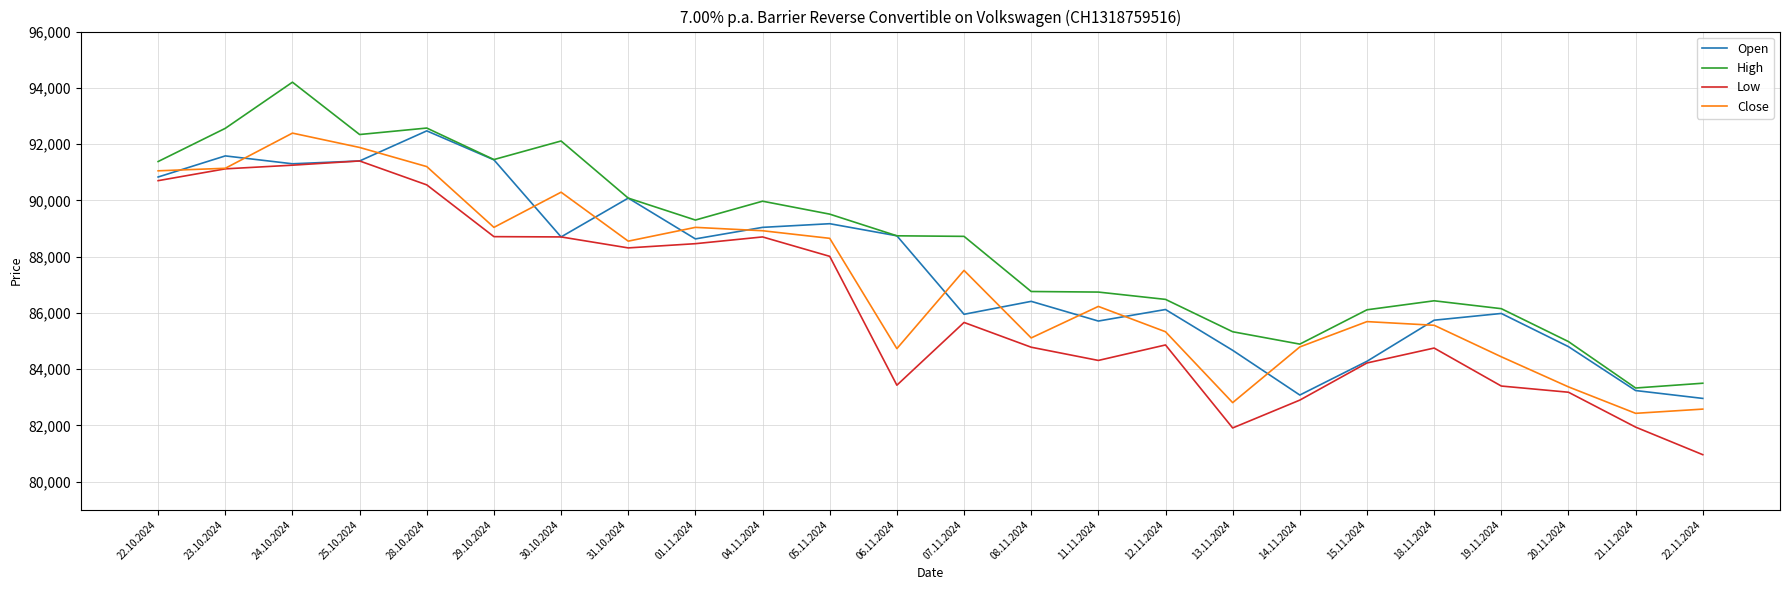

Which series has the largest range (max minus min)?

High